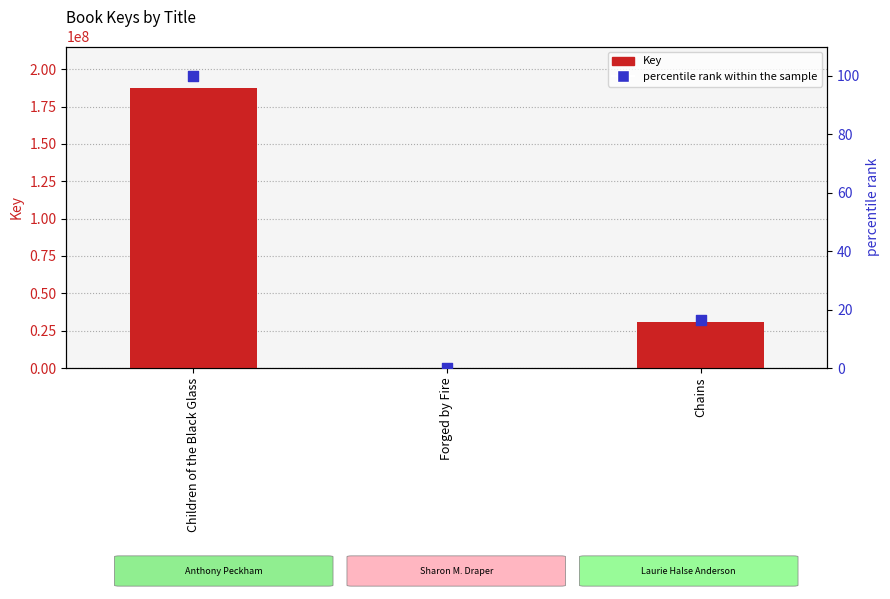

At how many categories does at least one series exceed 62958241?

1